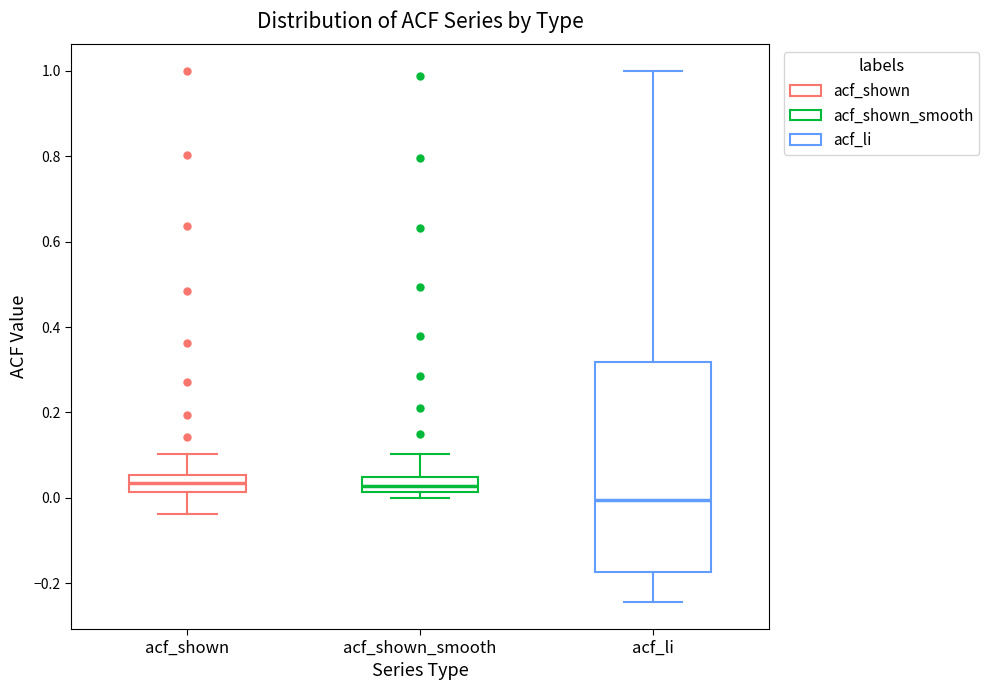

Reading left to right, read every box against the y-axis: the position of its median line, the range the box covers, and the ends of its whiskers. The values are not printed on the chart, so give them approximately, as read against the axis.

acf_shown: median 0.04, box 0.02 to 0.06, whiskers -0.04 to 0.10
acf_shown_smooth: median 0.02 (inside the box), box 0.02 to 0.04, whiskers 0.00 to 0.10
acf_li: median 0.00, box -0.18 to 0.32, whiskers -0.24 to 1.00